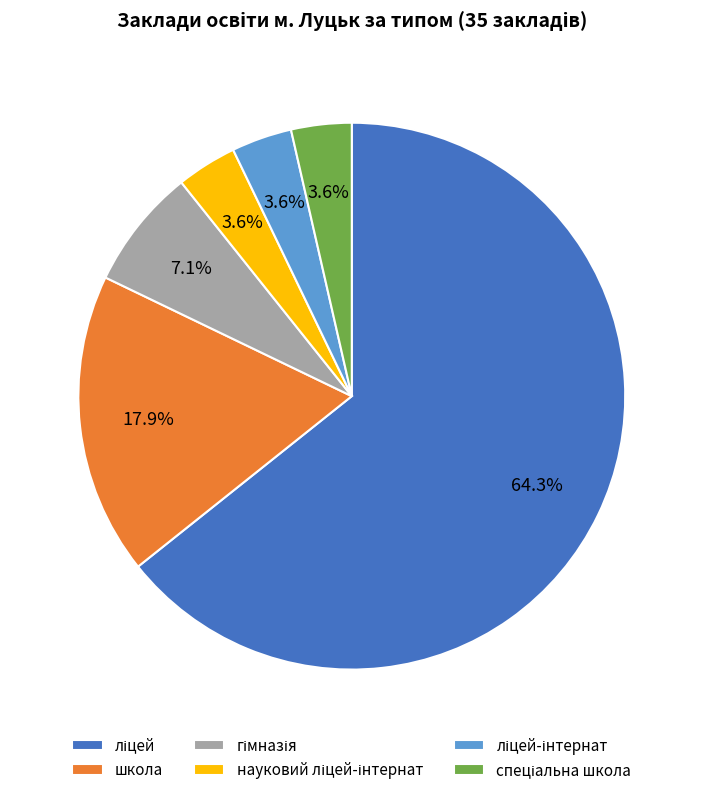

Is there a majority slice in this chart?

Yes